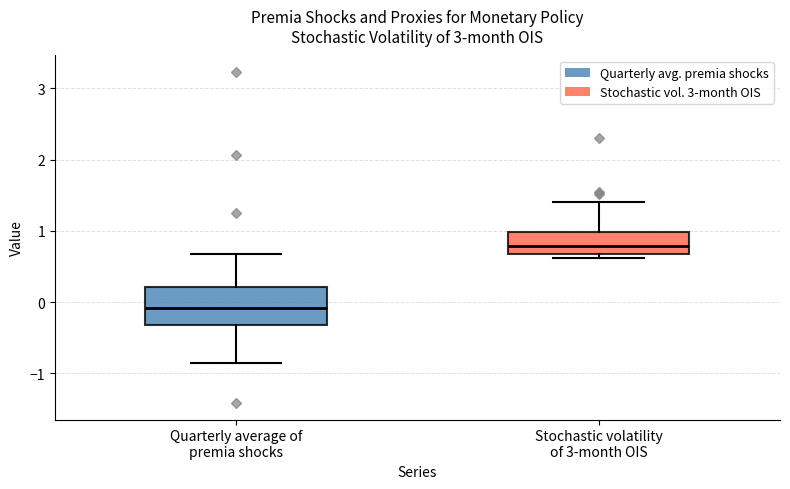

Which box has the lowest median line?

Quarterly average of premia shocks